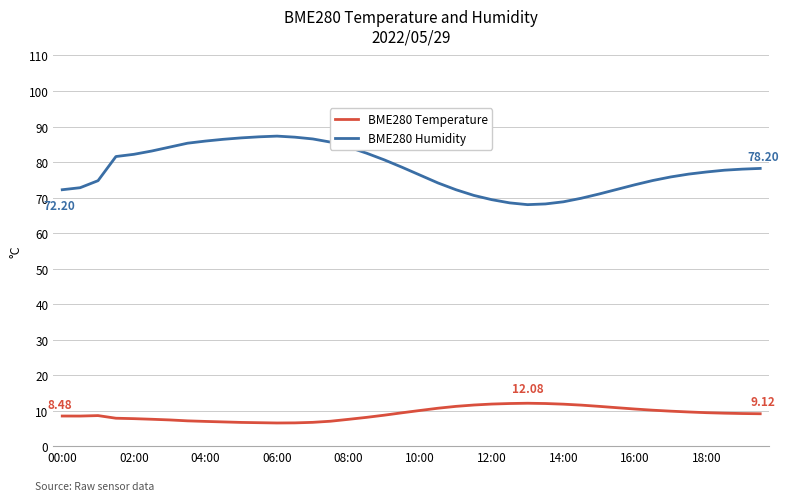

Which series has the widest spread of values?

BME280 Humidity